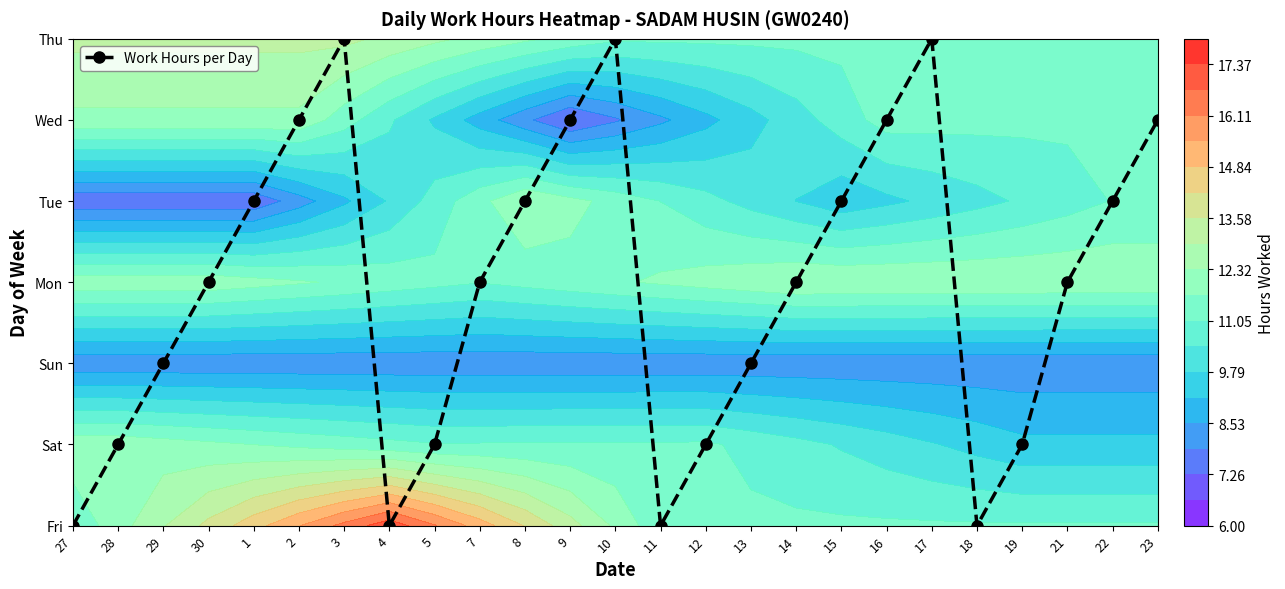

What is the difference between the values at 1 and 11?

4